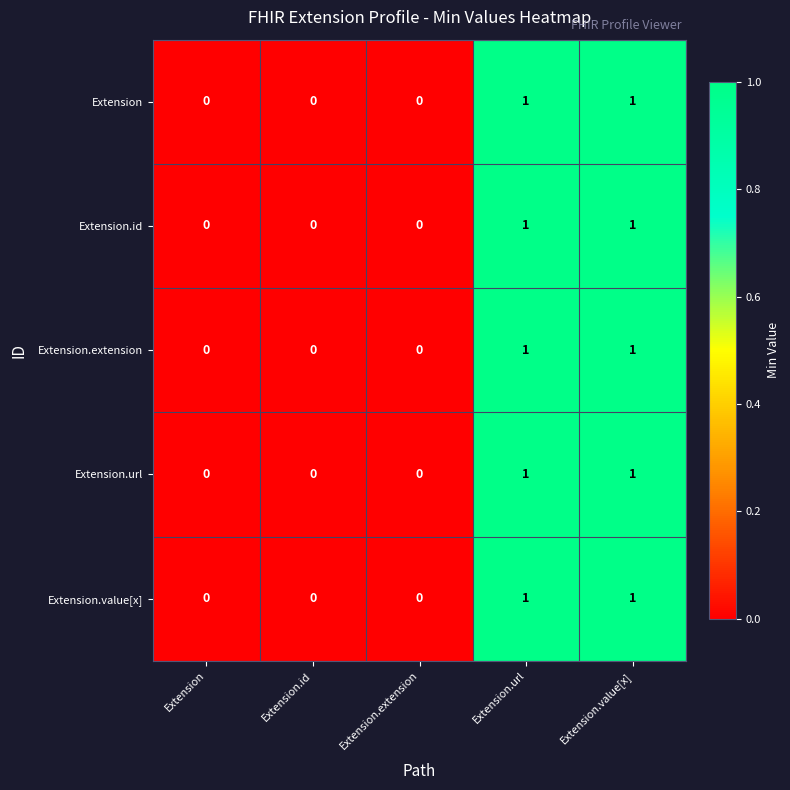

Is the value of Extension at Extension greater than the value of Extension.url at Extension.value[x]?

No